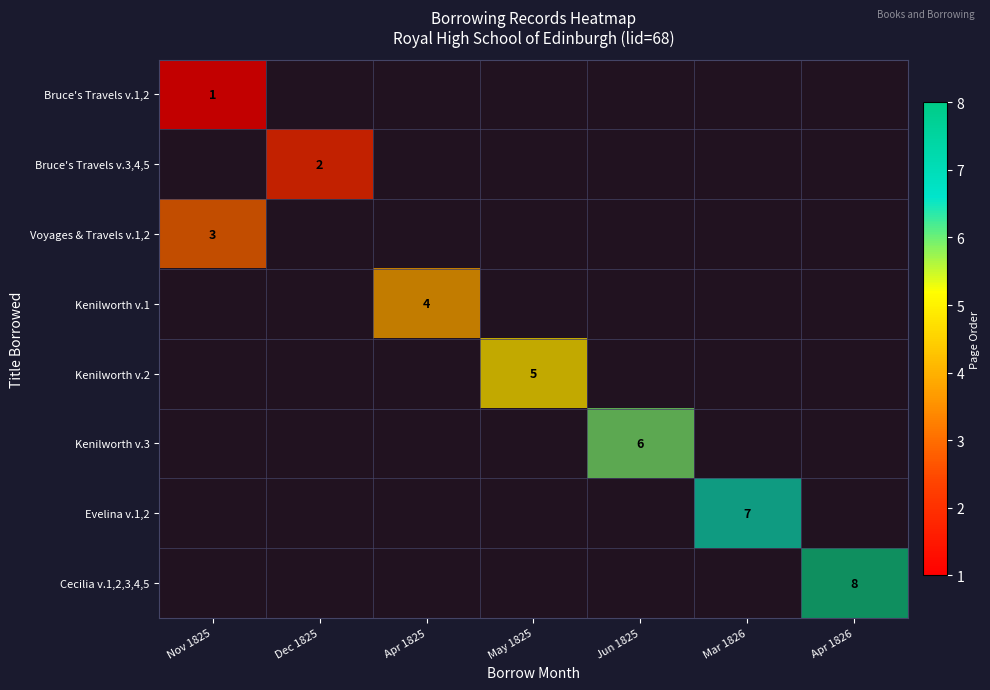

Is the value of Kenilworth v.1 at Jun 1825 greater than the value of Bruce's Travels v.1,2 at Nov 1825?

No